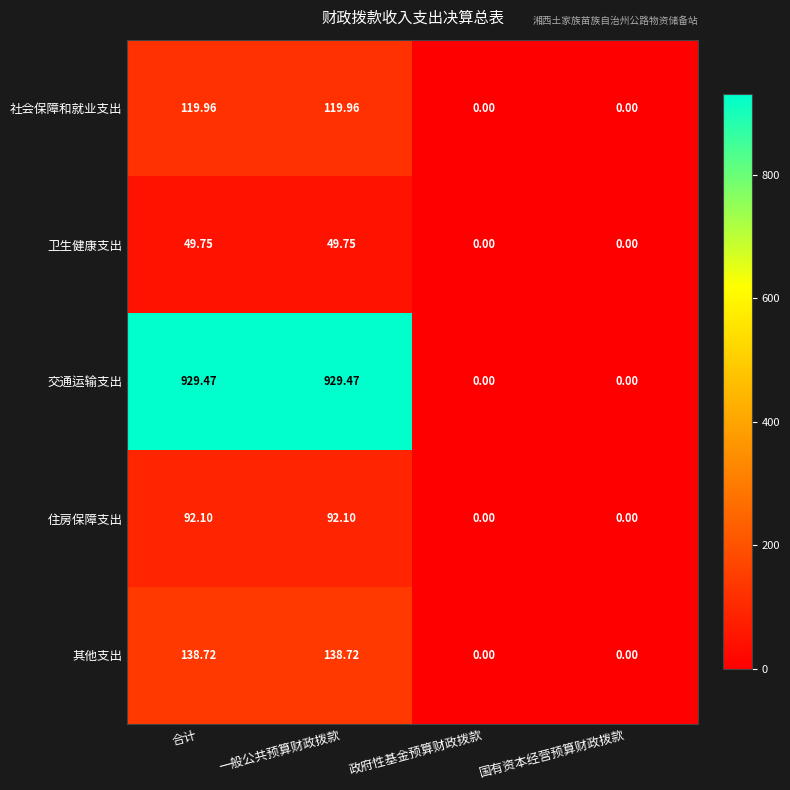

List the series in order of their peak value, highest first.

交通运输支出, 其他支出, 社会保障和就业支出, 住房保障支出, 卫生健康支出